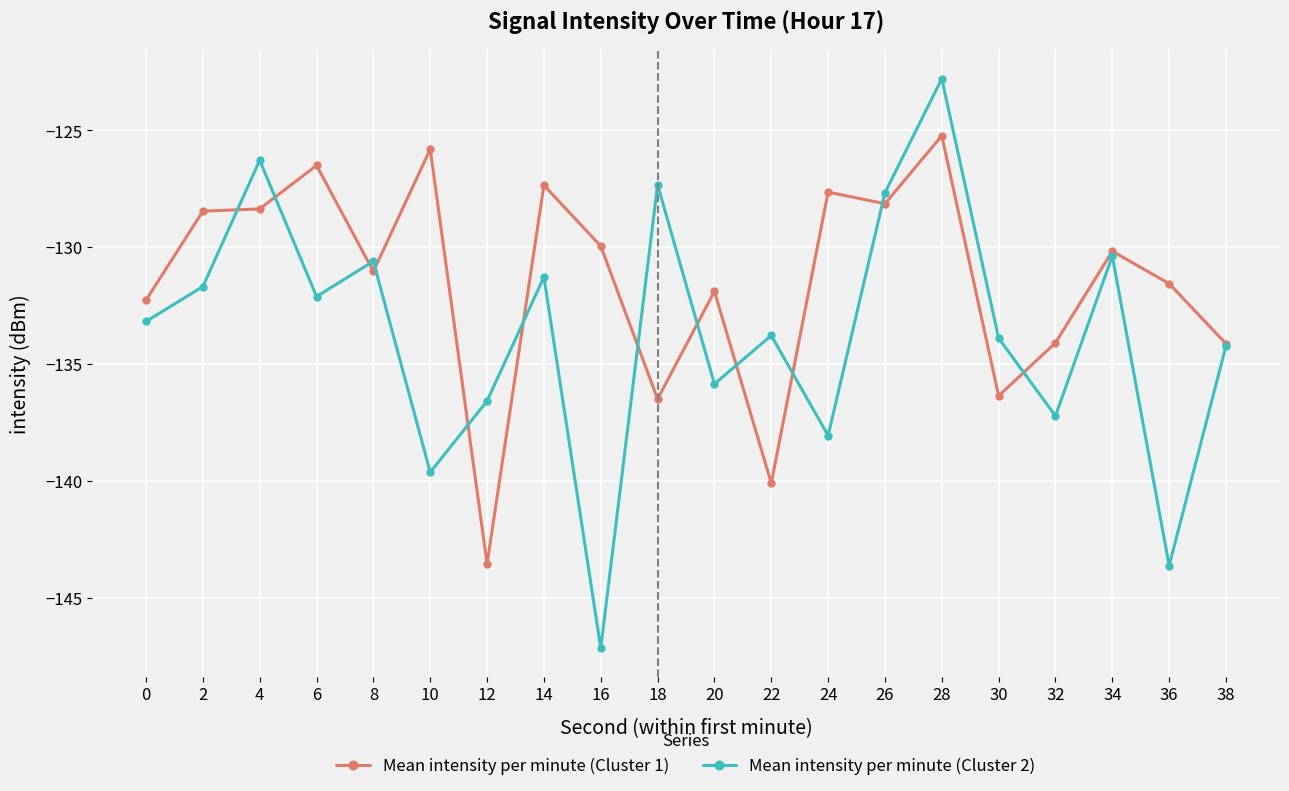

What is the difference between the second highest and second lowest values in the Mean intensity per minute (Cluster 2) series?

17.3